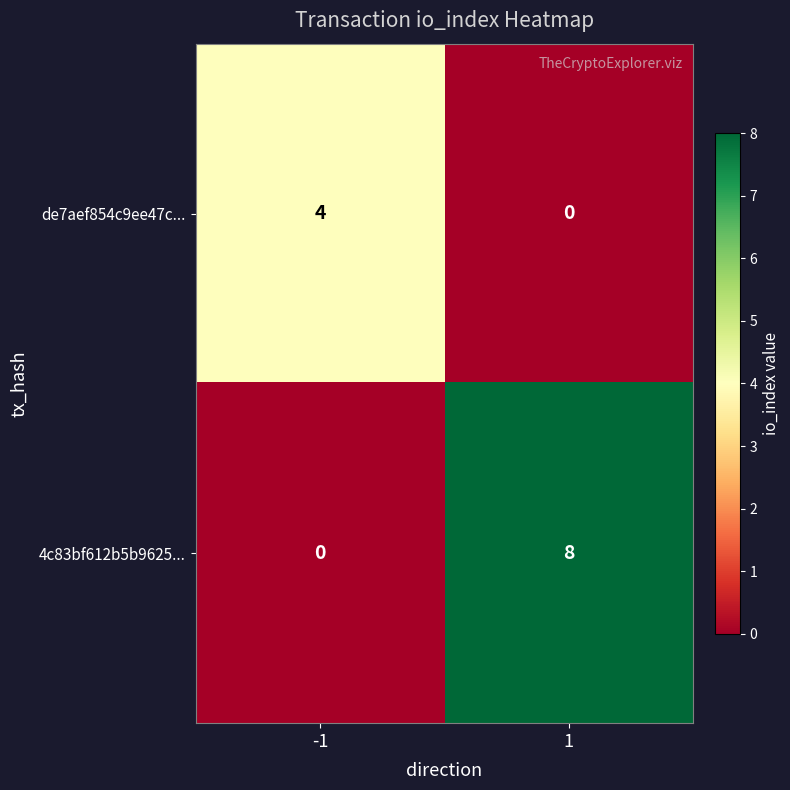

What is the maximum value shown in the chart?

8